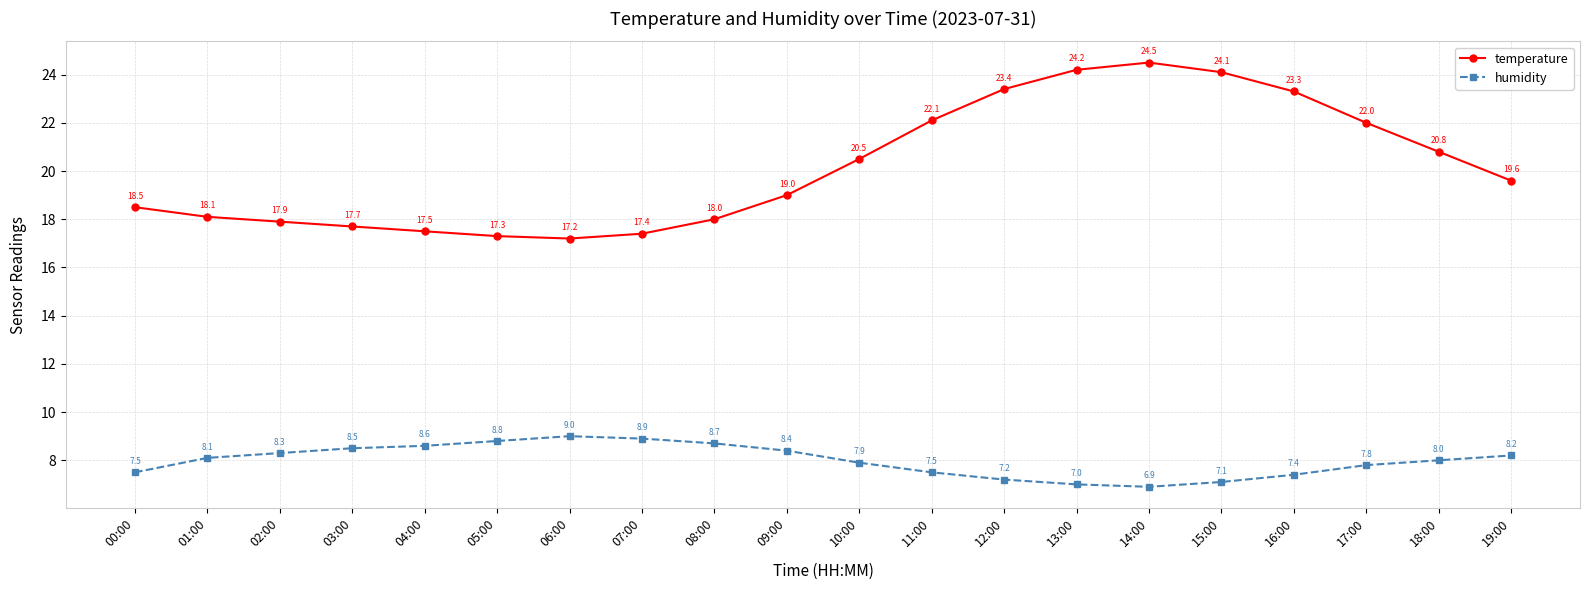

True or false: humidity and temperature cross at least once.

False